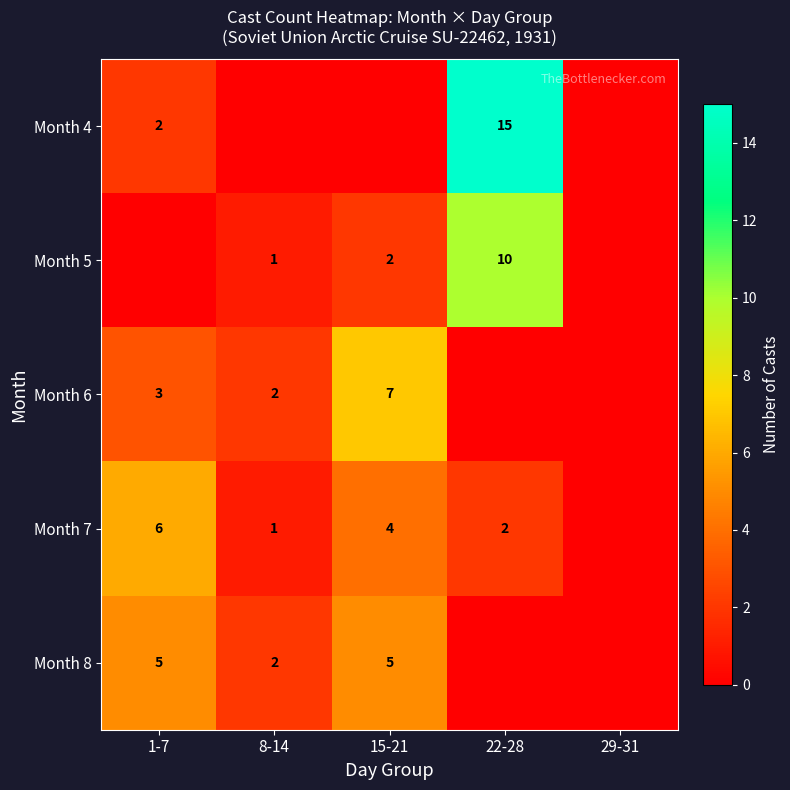

The value of Month 7 at 15-21 is 4. True or false?

True